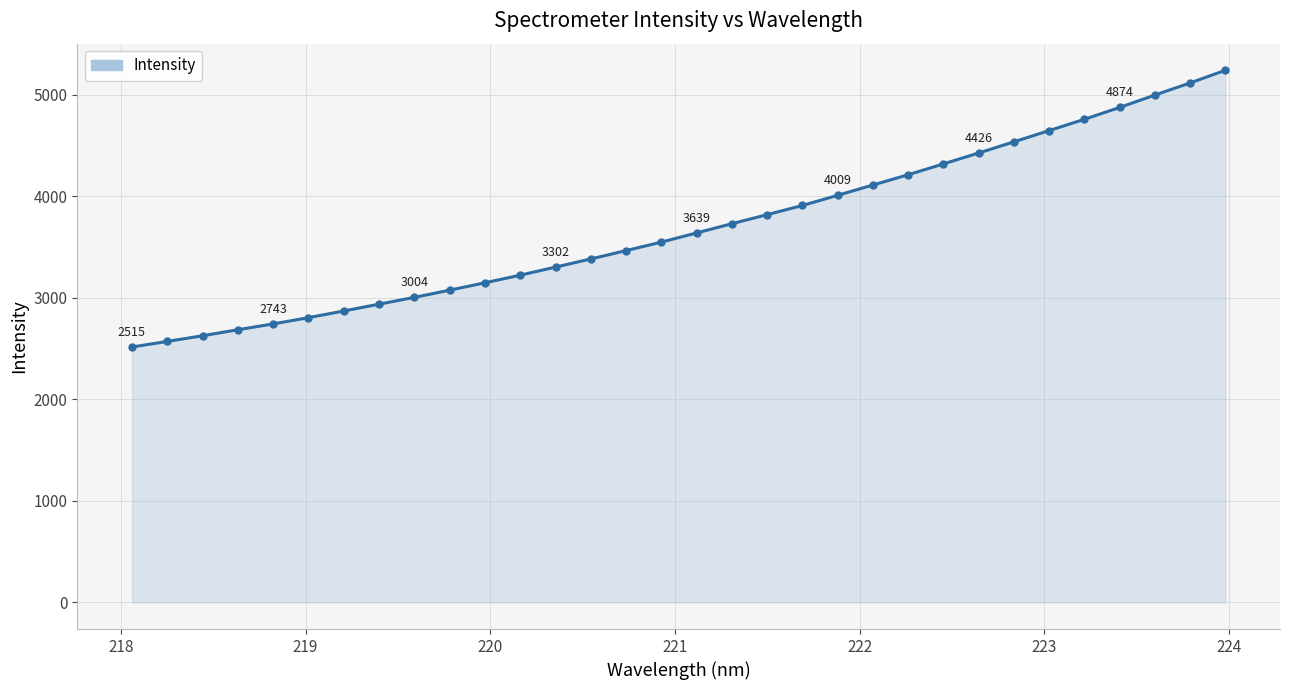

What is the difference between the maximum and minimum values?

2725.1